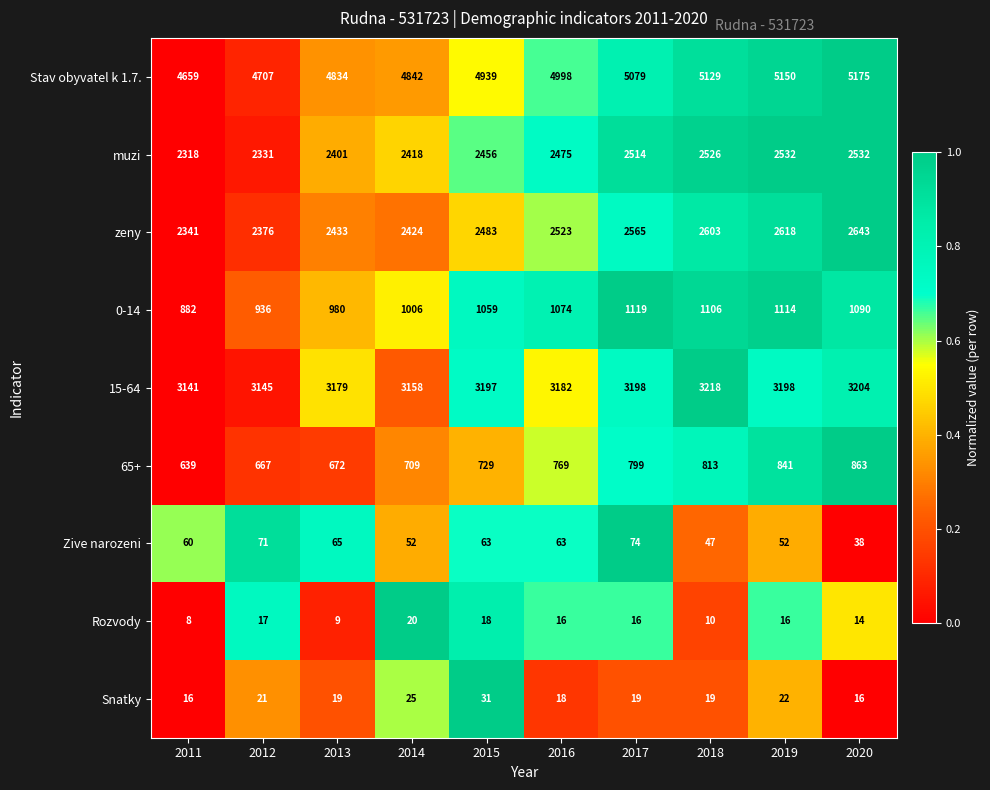

What is the average value of the Snatky series?

21